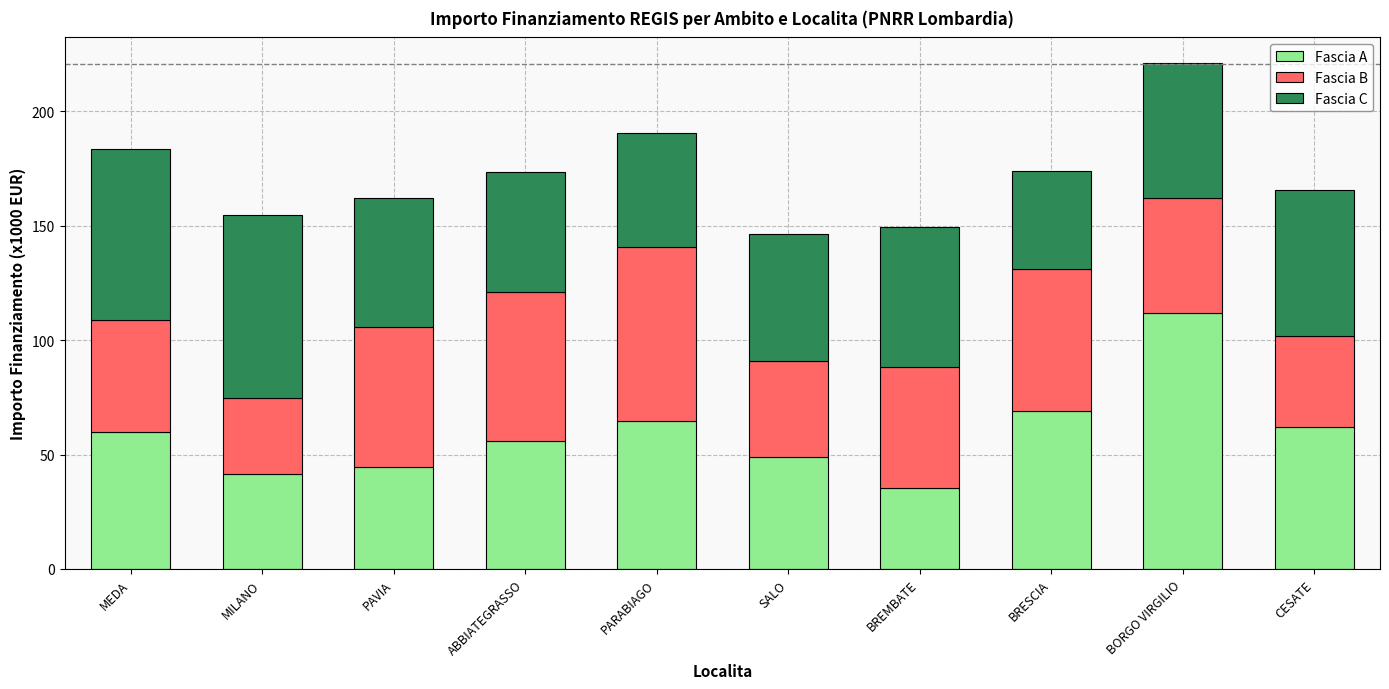

What is the highest value of the Fascia A series?

111.9